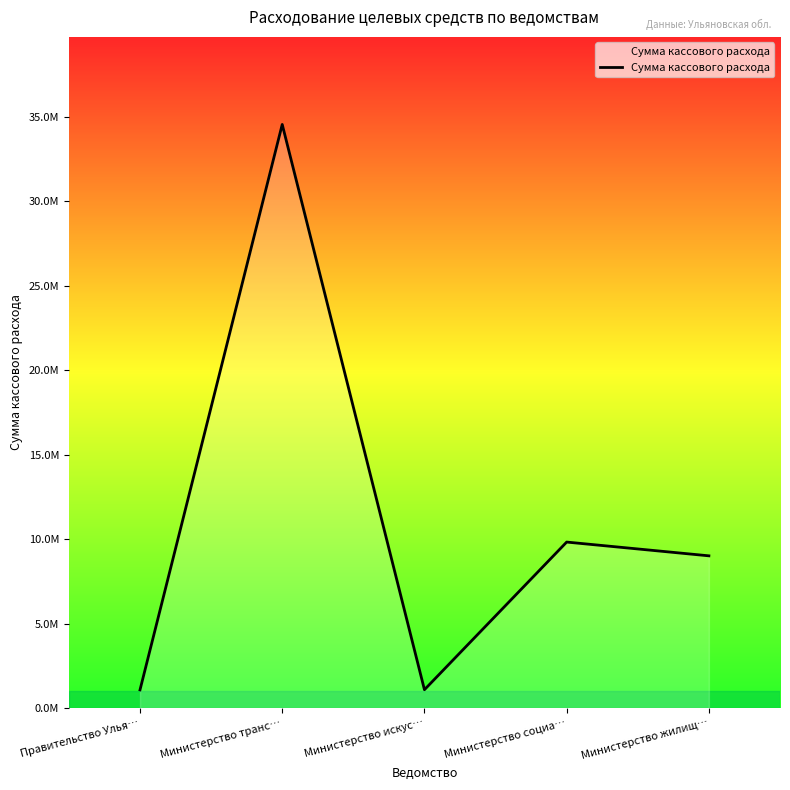

Reading right to left, extract all data points from this chart.

Министерство жилищ…=9018015.3	Министерство социа…=9832676.4	Министерство искус…=1091815.0	Министерство транс…=34556395.2	Правительство Улья…=1082451.6